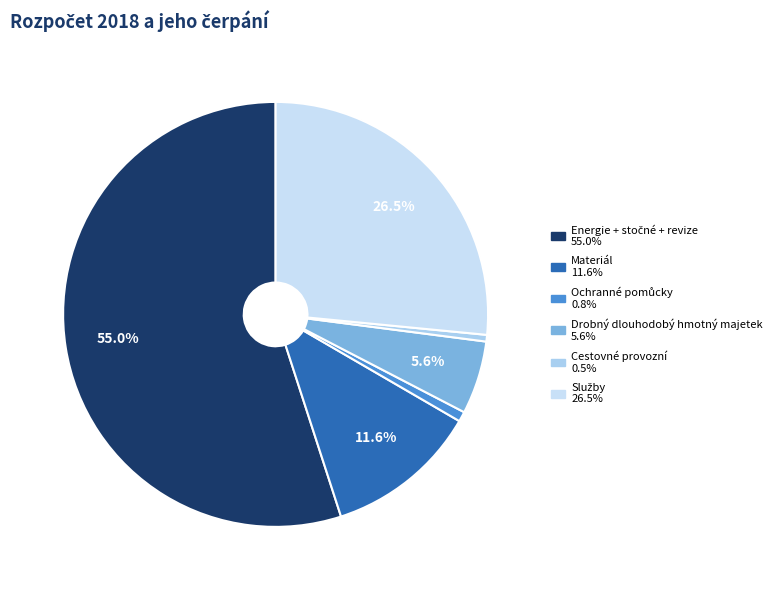

What is the majority slice?

Energie + stočné + revize